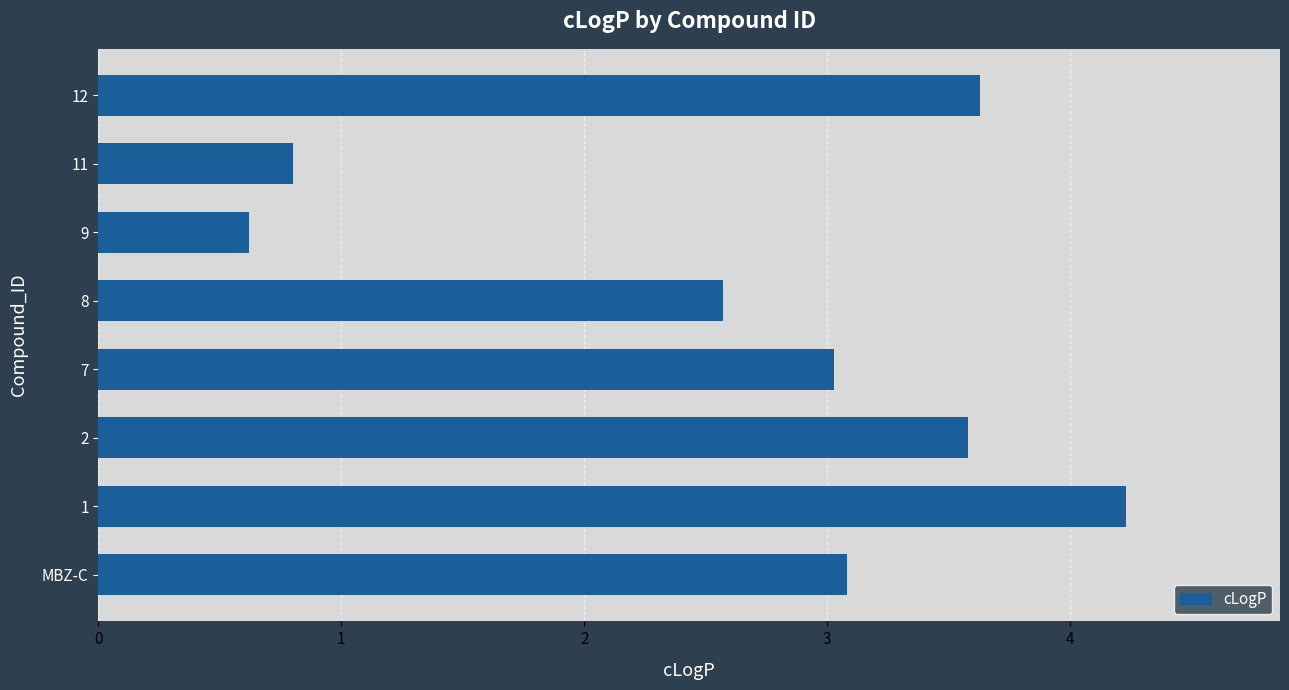

Between 8 and 7, which is larger?

7